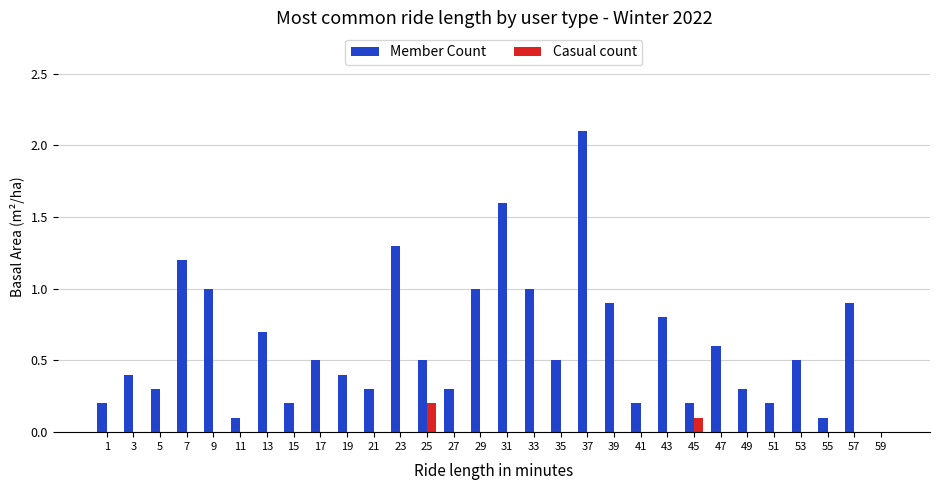

What is the greatest value displayed?

2.1